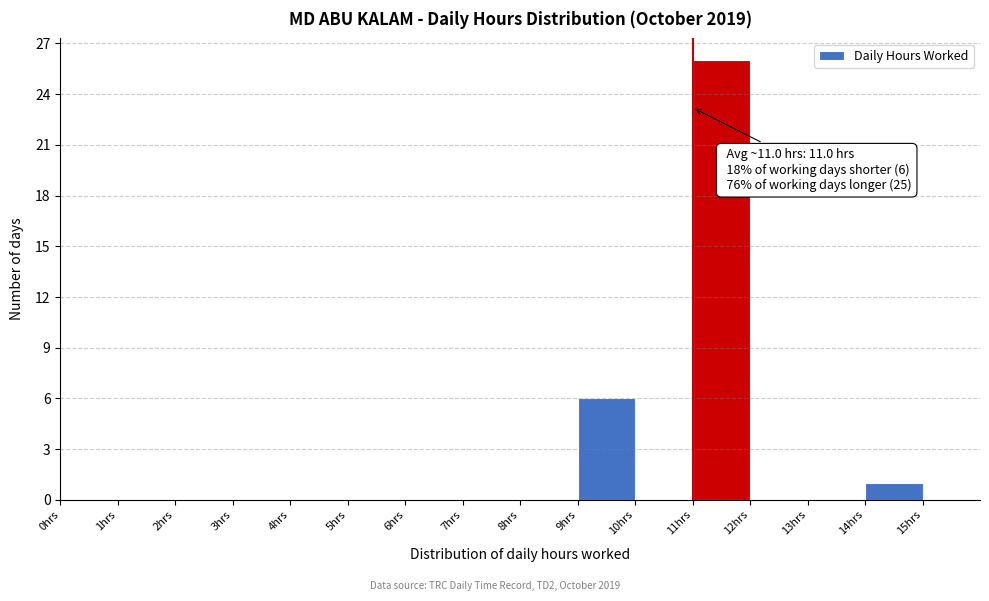

Which range on the x-axis has the tallest bar?

11 to 12